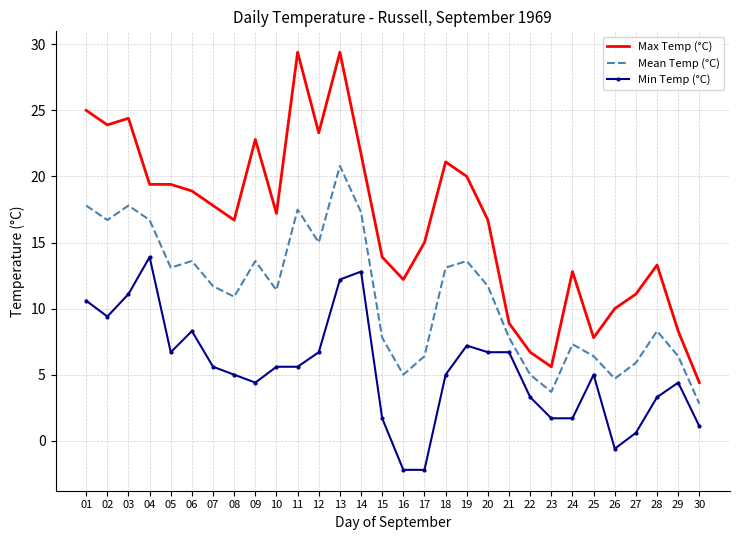

What is the total value across all series at 16?

15.0